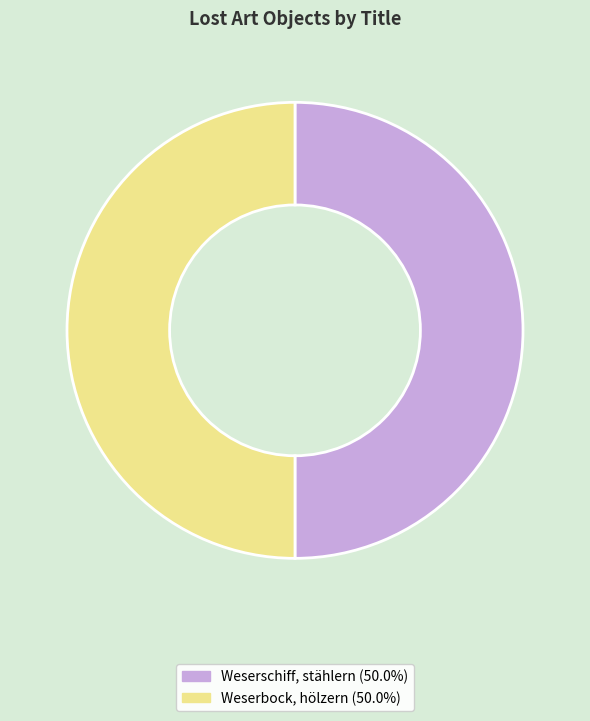

True or false: Weserbock, hölzern accounts for 56% of the total.

False